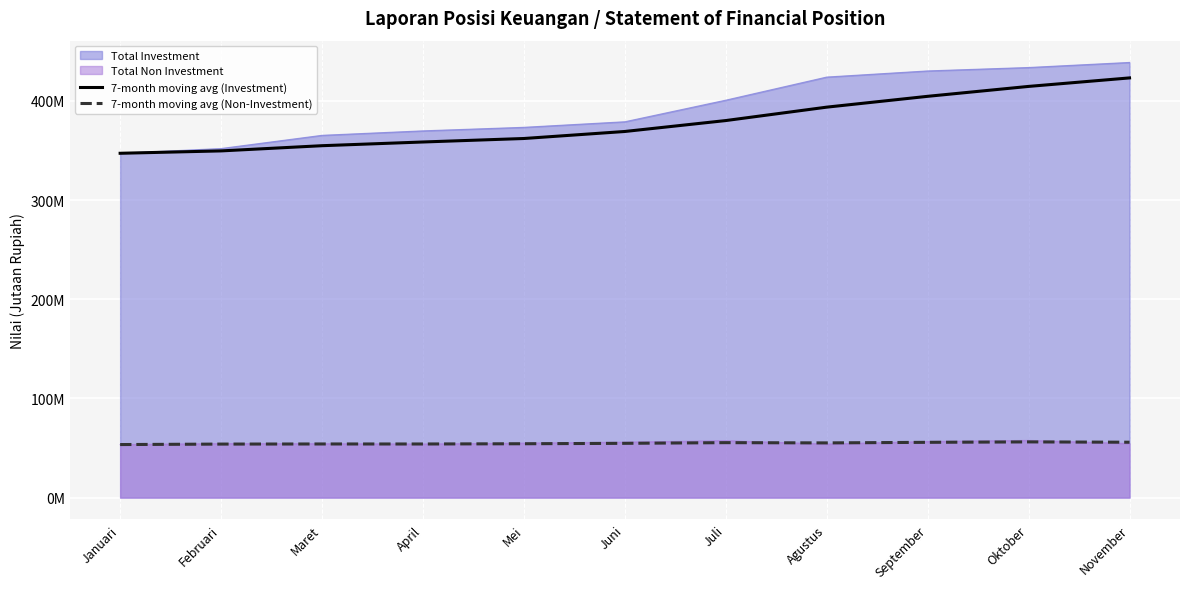

True or false: 7-month moving avg (Investment) has more than 1 interior local peaks.

False